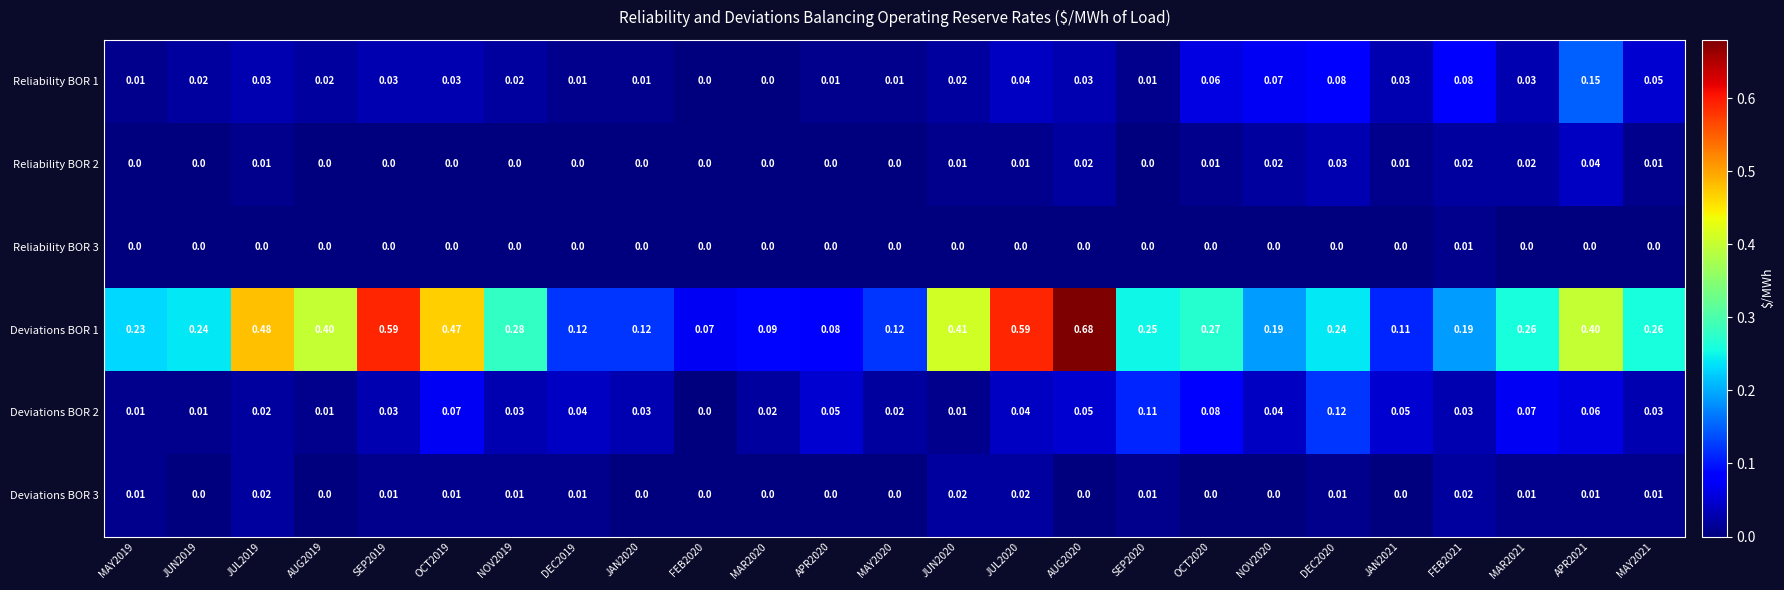

Is the value of Deviations BOR 1 at APR2020 greater than the value of Reliability BOR 3 at MAY2020?

Yes